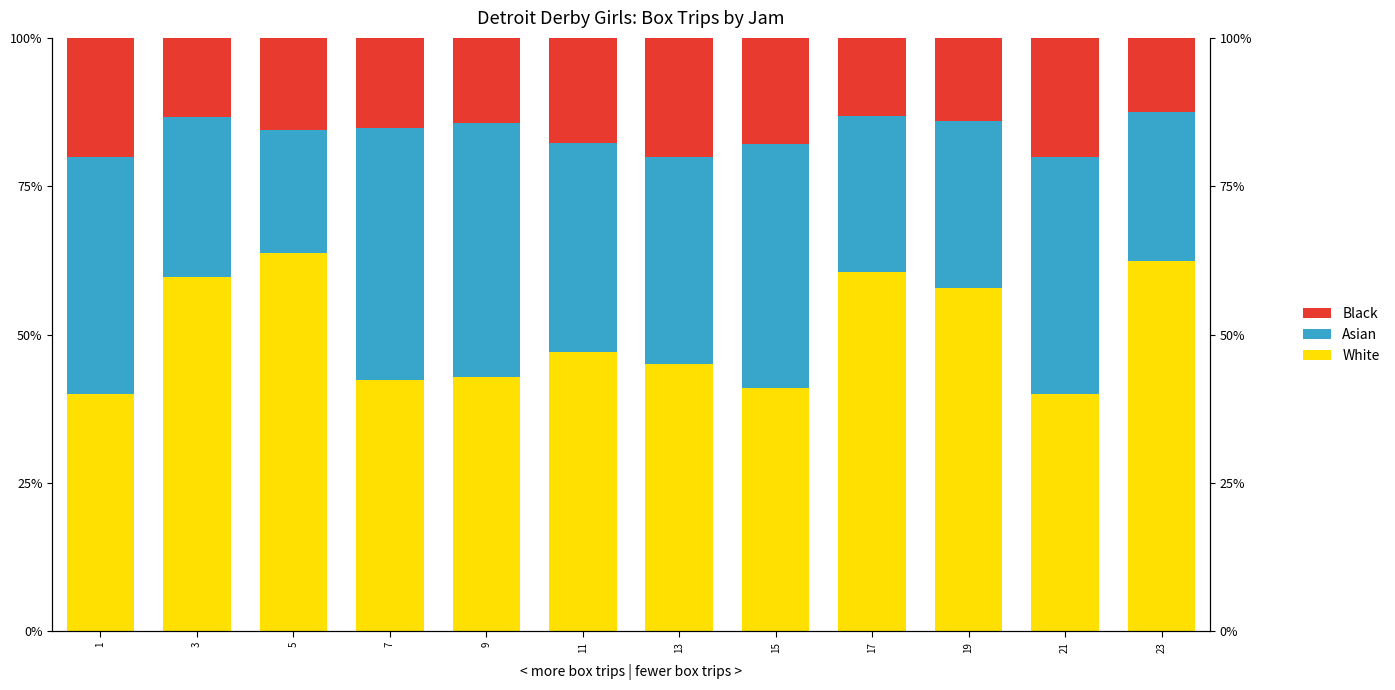

How many series are shown in this chart?

3